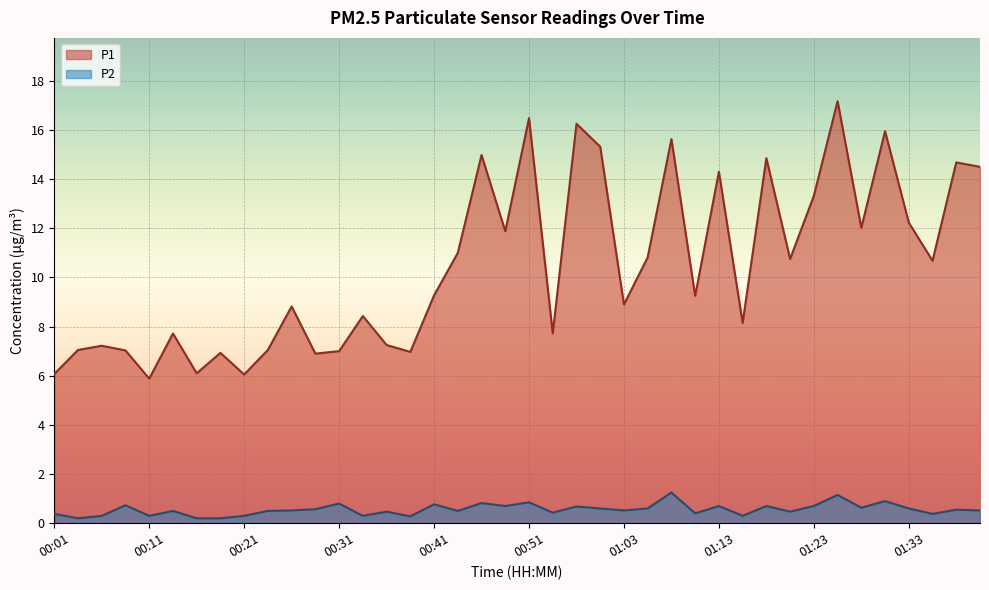

Reading left to right, transcribe all the data shown in this chart.

P1: 00:01=6.1	00:03=7.0	00:06=7.2	00:08=7.0	00:11=5.9	00:13=7.7	00:16=6.1	00:18=6.9	00:21=6.0	00:23=7.0	00:26=8.8	00:28=6.9	00:31=7.0	00:34=8.4	00:36=7.2	00:39=7.0	00:41=9.3	00:43=11.0	00:46=15.0	00:48=11.9	00:51=16.5	00:53=7.7	00:56=16.2	01:01=15.3	01:03=8.9	01:06=10.8	01:08=15.6	01:11=9.2	01:13=14.3	01:16=8.2	01:18=14.8	01:21=10.8	01:23=13.3	01:26=17.2	01:28=12.0	01:31=15.9	01:33=12.2	01:36=10.7	01:38=14.7	01:41=14.5
P2: 00:01=0.4	00:03=0.2	00:06=0.3	00:08=0.7	00:11=0.3	00:13=0.5	00:16=0.2	00:18=0.2	00:21=0.3	00:23=0.5	00:26=0.5	00:28=0.6	00:31=0.8	00:34=0.3	00:36=0.5	00:39=0.3	00:41=0.8	00:43=0.5	00:46=0.8	00:48=0.7	00:51=0.8	00:53=0.4	00:56=0.7	01:01=0.6	01:03=0.5	01:06=0.6	01:08=1.2	01:11=0.4	01:13=0.7	01:16=0.3	01:18=0.7	01:21=0.5	01:23=0.7	01:26=1.1	01:28=0.6	01:31=0.9	01:33=0.6	01:36=0.4	01:38=0.6	01:41=0.5